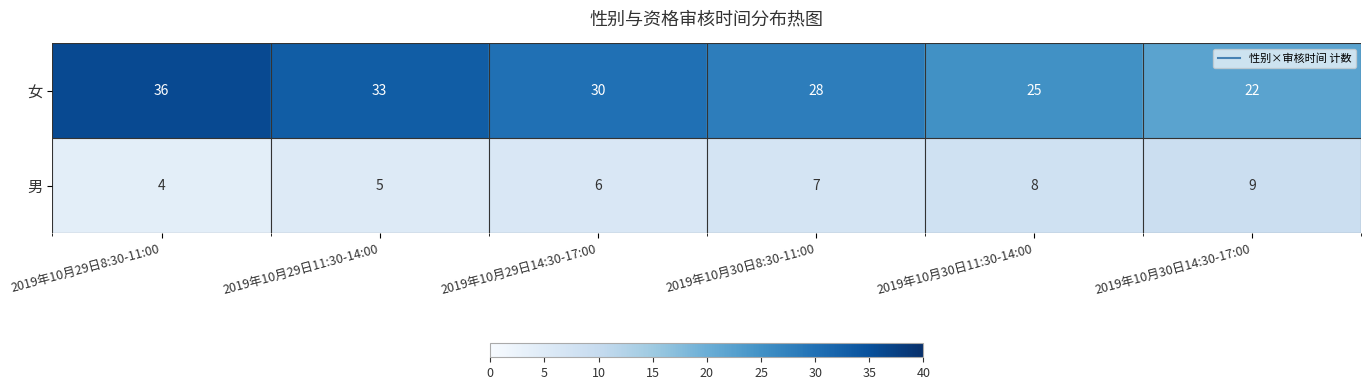

What is the difference between the maximum and minimum values in the 男 series?

5